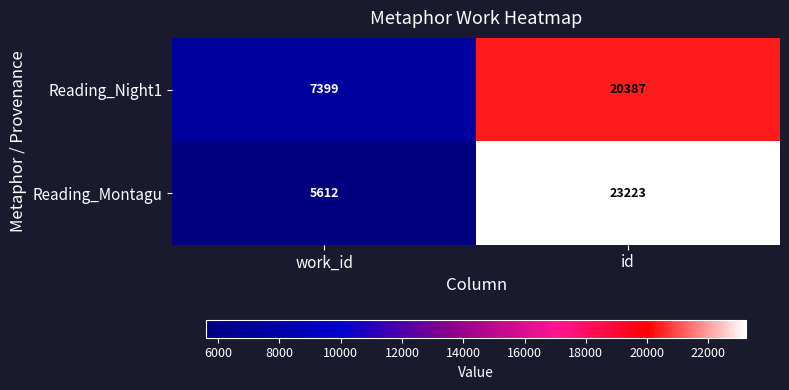

What is the difference between the maximum and minimum values in the Reading_Montagu series?

17611